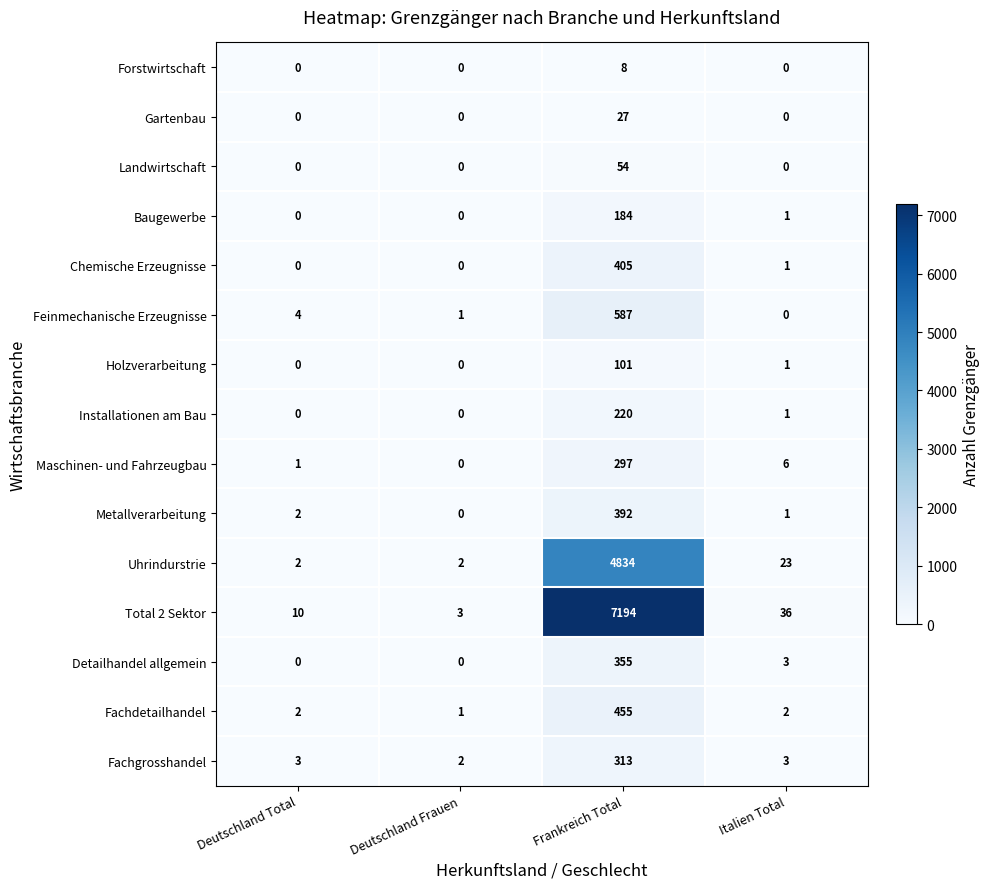

Which series has the largest range (max minus min)?

Total 2 Sektor